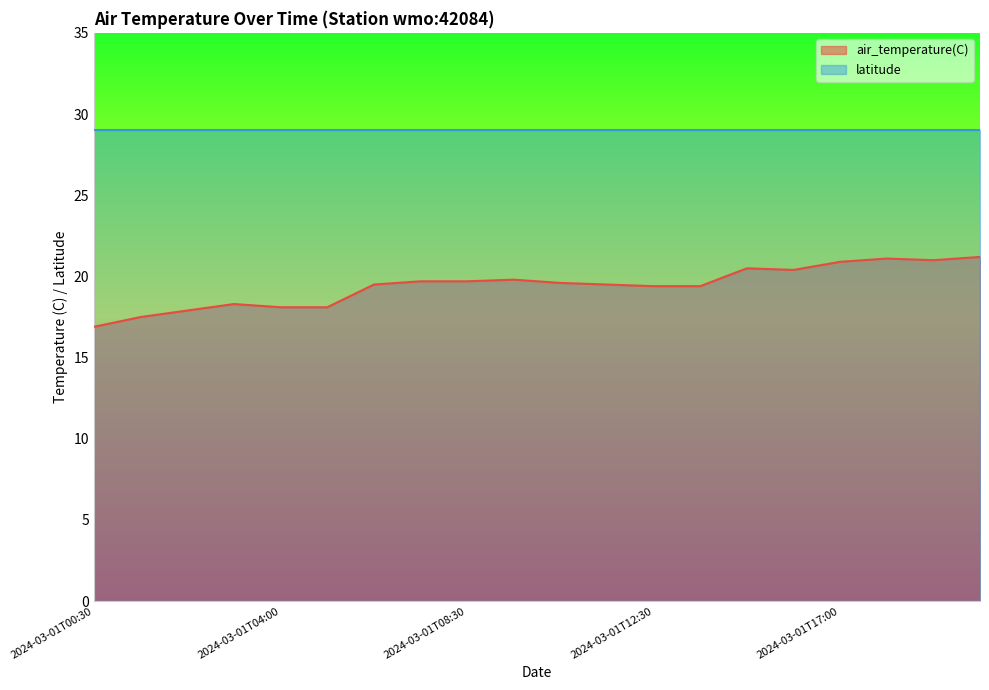

What is the average value?

19.4